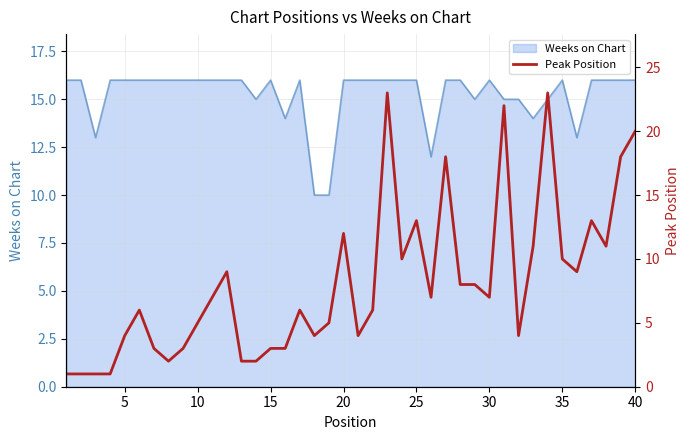

What is the highest value of the Weeks on Chart series?

16